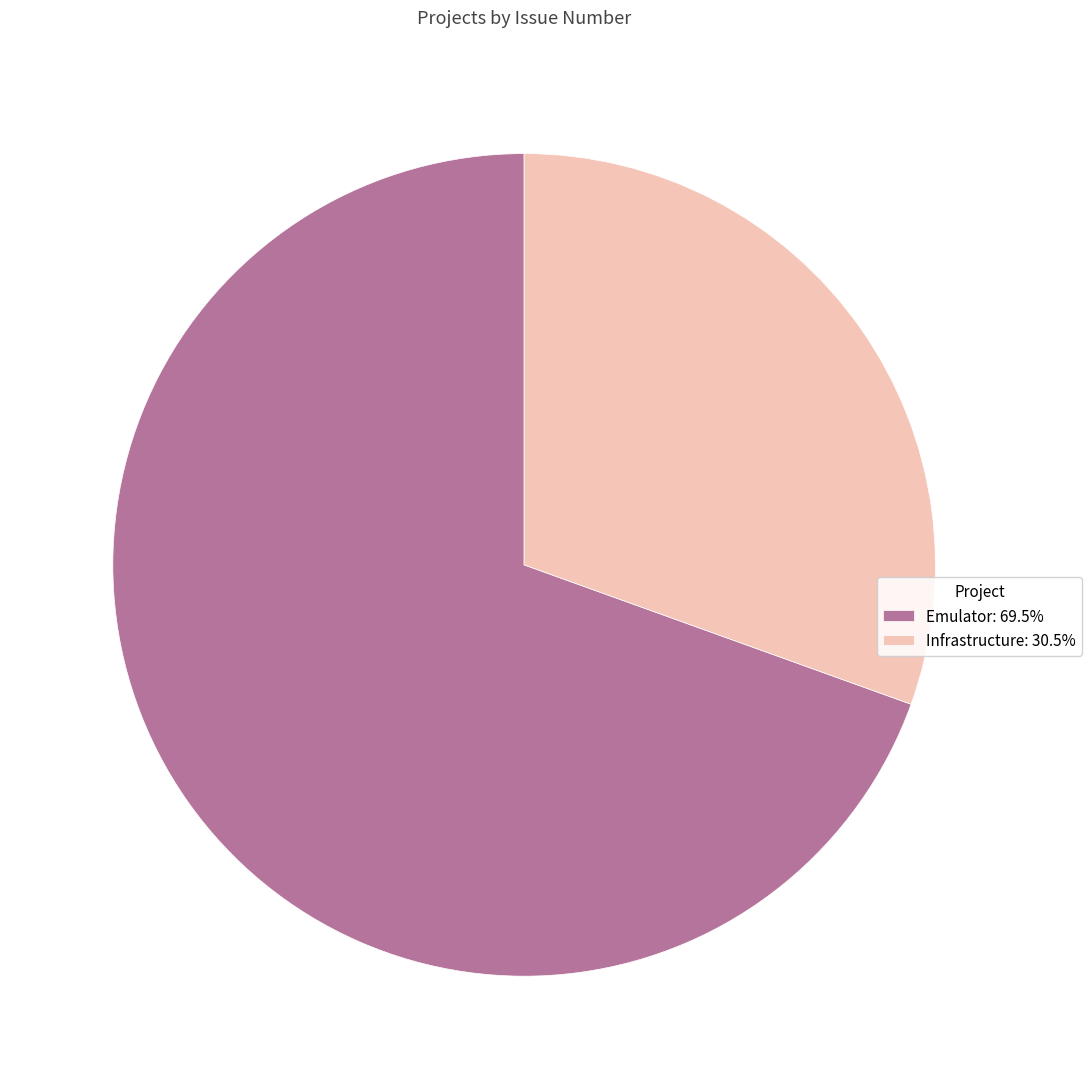

Does any single category account for the majority?

Yes